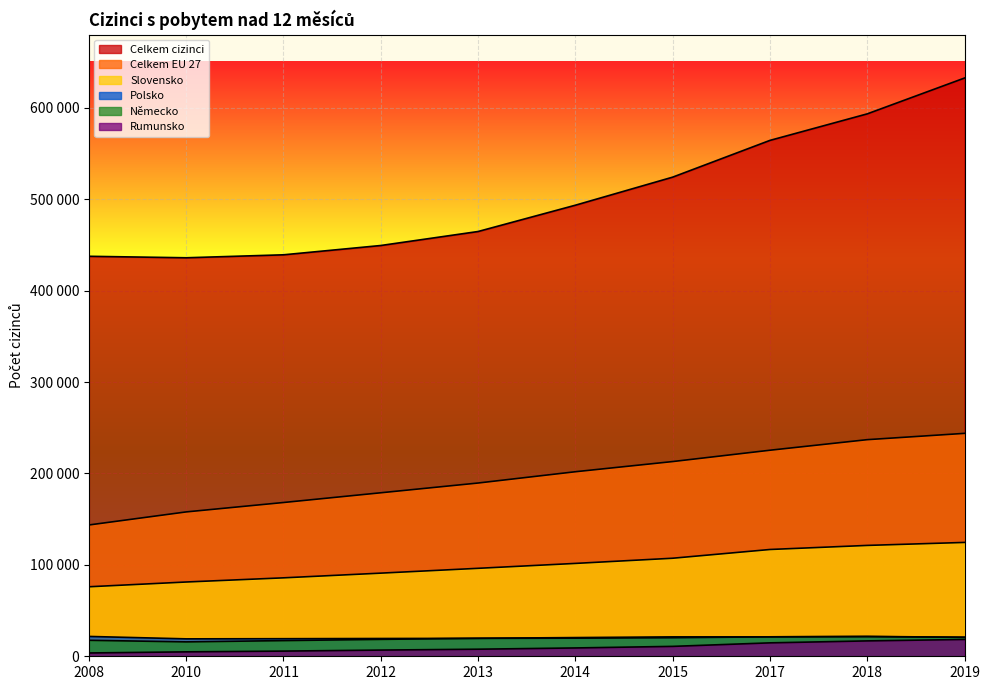

What is the average value of the Slovensko series?

100174